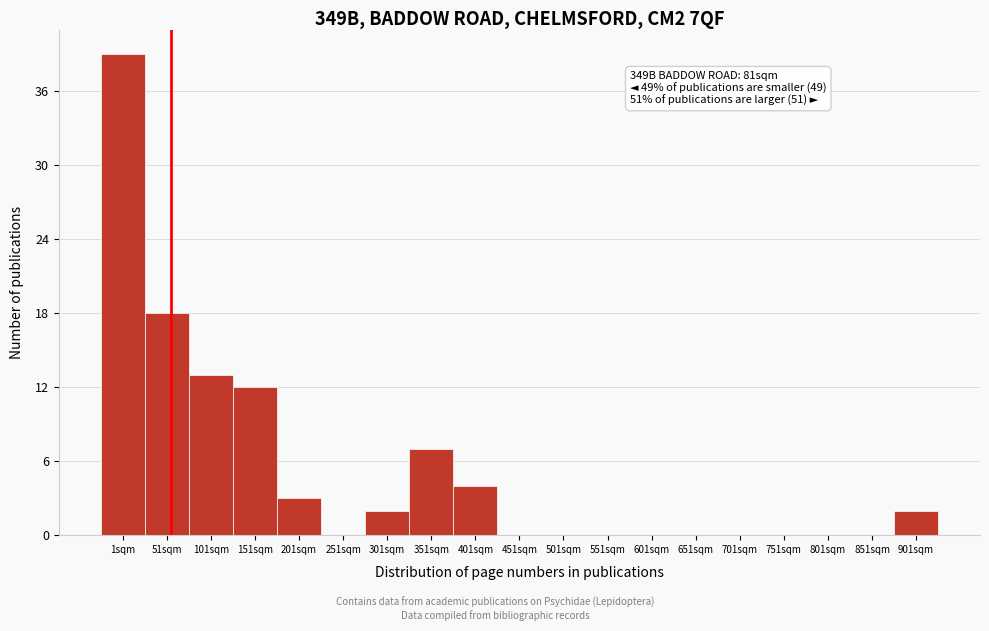

Reading left to right, what are all the values shown in this chart?

1sqm=39	51sqm=18	101sqm=13	151sqm=12	201sqm=3	251sqm=0	301sqm=2	351sqm=7	401sqm=4	451sqm=0	501sqm=0	551sqm=0	601sqm=0	651sqm=0	701sqm=0	751sqm=0	801sqm=0	851sqm=0	901sqm=2